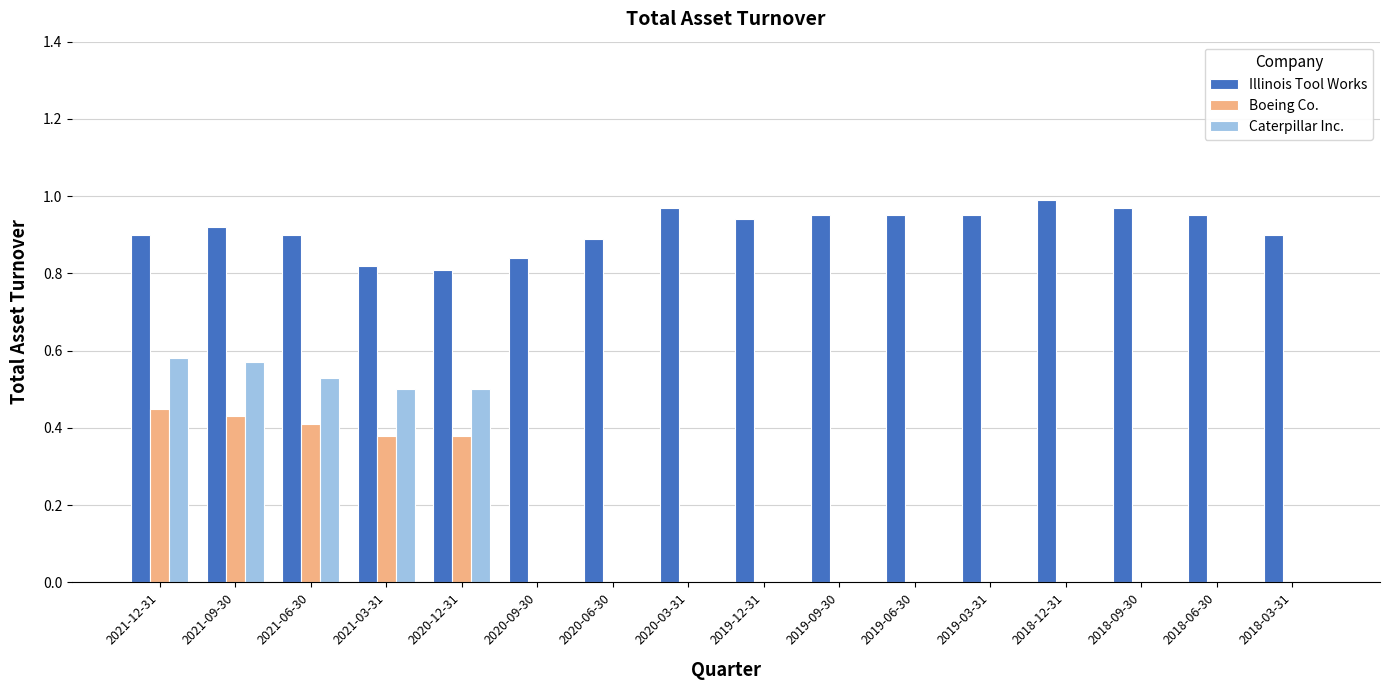

Is it true that Caterpillar Inc. equals 0.7 at 2021-03-31?

False